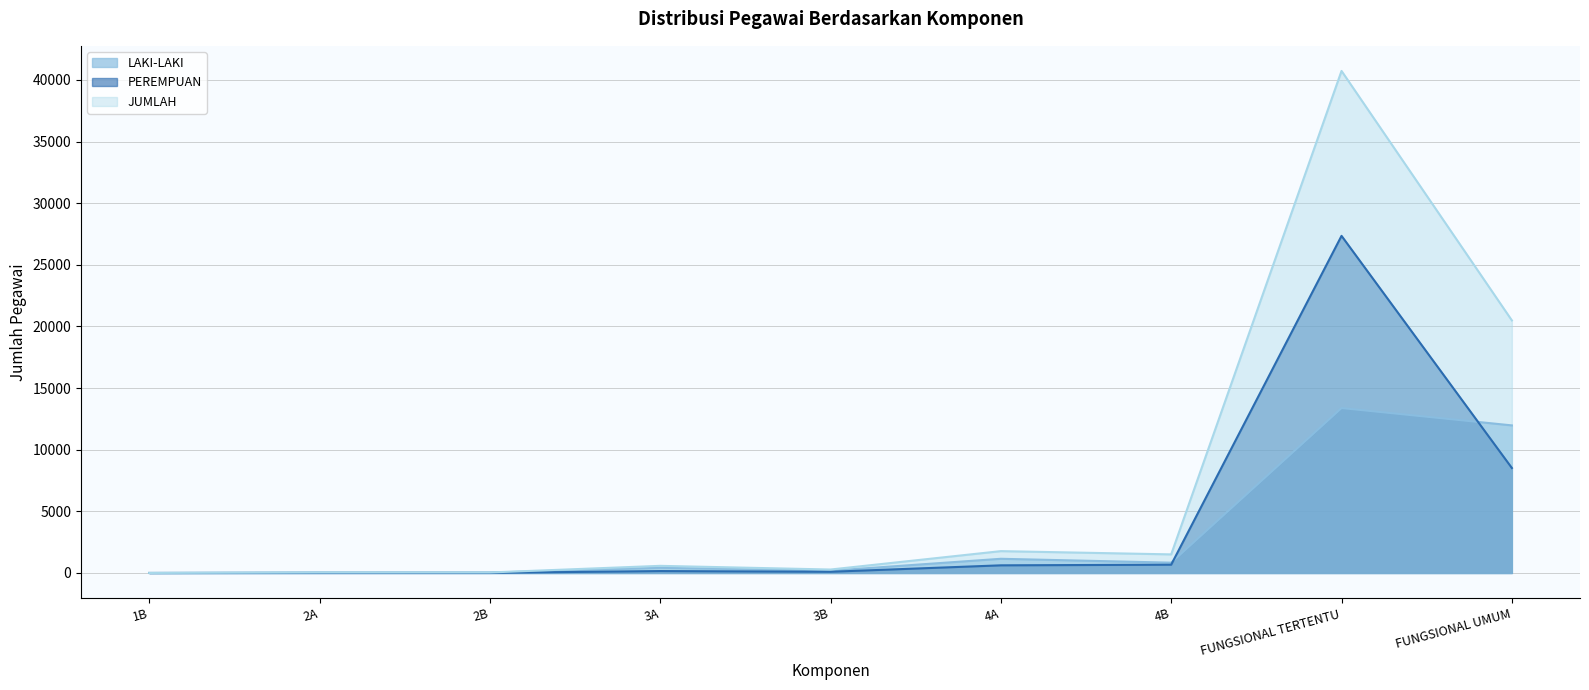

Which series has the largest total across all categories?

JUMLAH